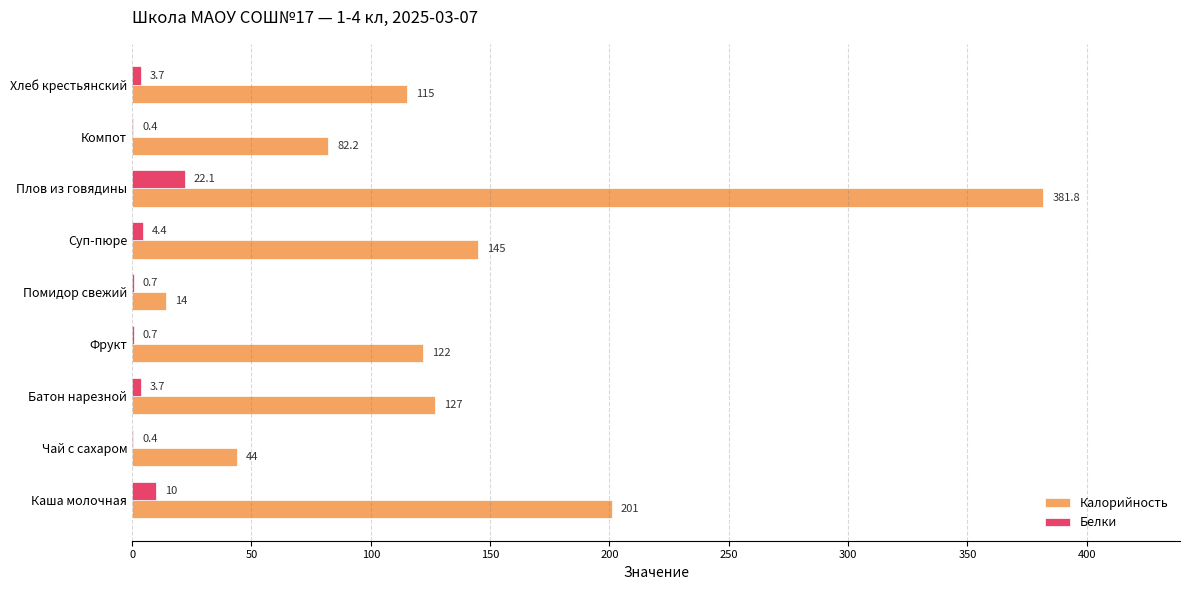

Which series has the largest total across all categories?

Калорийность